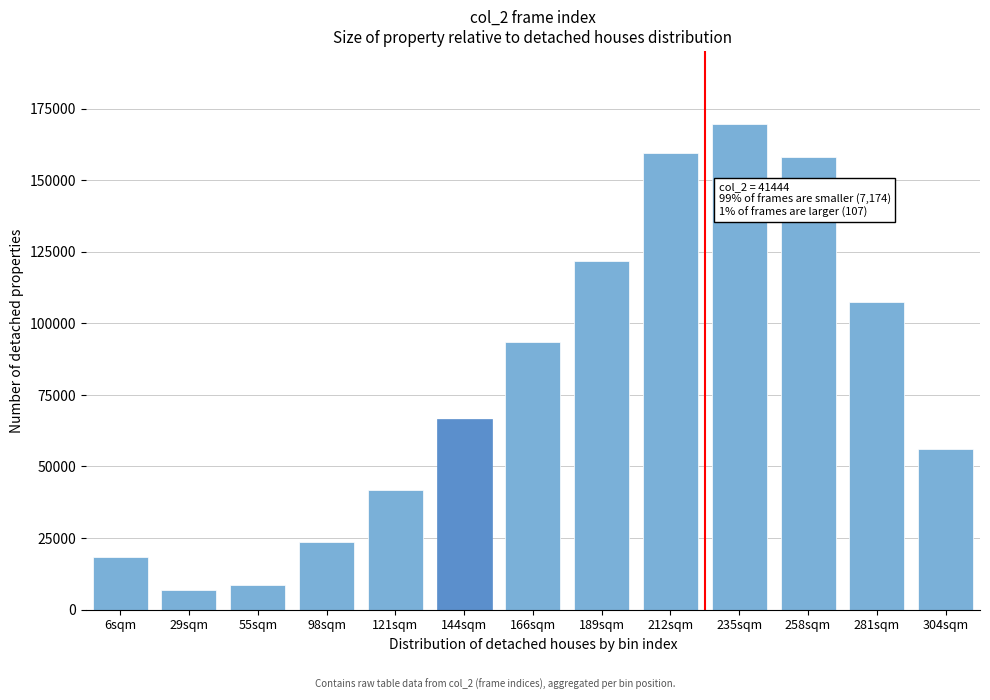

Reading left to right, extract all data points from this chart.

6sqm=18462	29sqm=6903	55sqm=8630	98sqm=23447	121sqm=41766	144sqm=66707	166sqm=93447	189sqm=121806	212sqm=159648	235sqm=169729	258sqm=157970	281sqm=107304	304sqm=56067